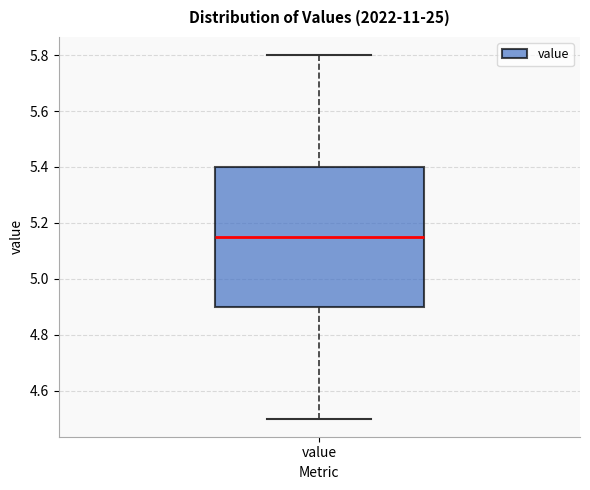

Read this box plot against the y-axis: the position of the median line, the range covered by the box, and the ends of both whiskers. The values are not printed on the chart, so give them approximately, as read against the axis.

median 5.16, box 4.90 to 5.40, whiskers 4.50 to 5.80